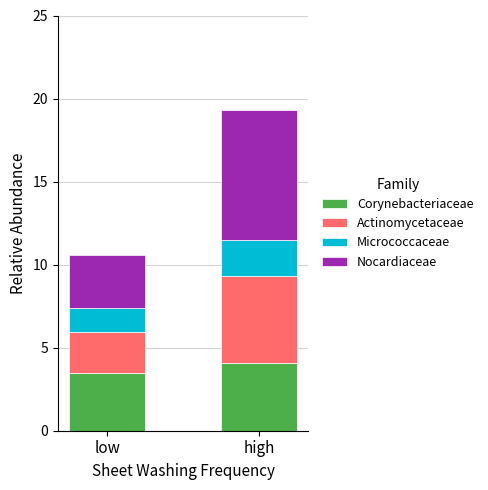

How many distinct data groups are displayed?

4